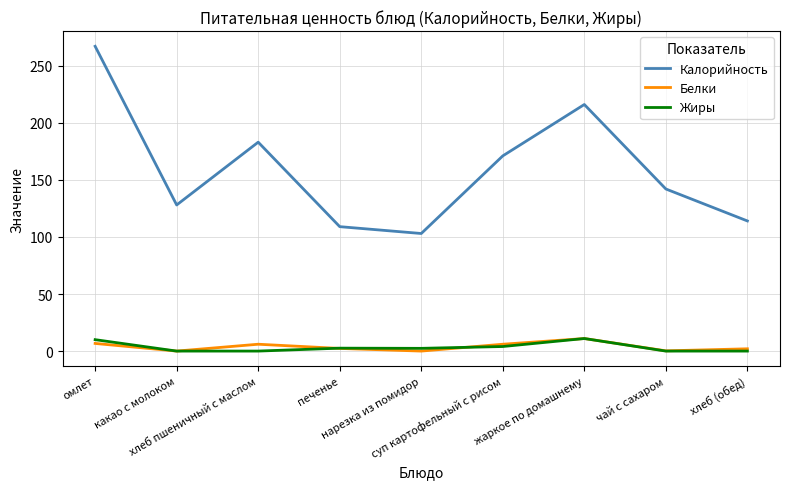

Does the chart display data point markers on the line(s)?

No